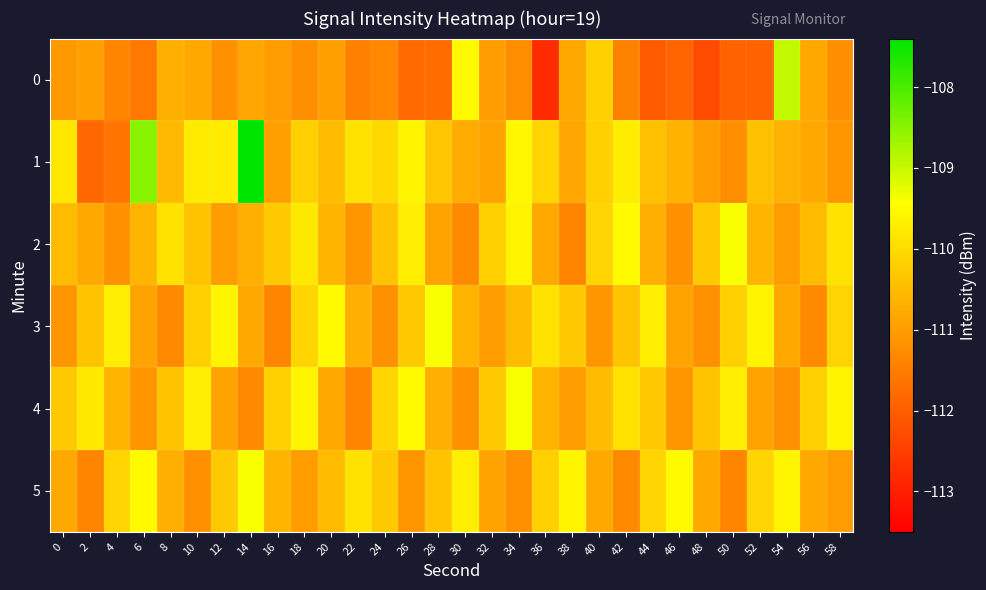

Reading left to right, what are all the values shown in this chart?

0: 0=-111.0	2=-110.9	4=-111.4	6=-111.6	8=-110.7	10=-110.8	12=-111.2	14=-110.8	16=-111.0	18=-111.2	20=-110.9	22=-111.5	24=-111.3	26=-111.8	28=-111.7	30=-109.5	32=-111.0	34=-111.2	36=-112.8	38=-110.8	40=-110.2	42=-111.5	44=-112.1	46=-111.9	48=-112.3	50=-111.9	52=-111.9	54=-109.0	56=-110.8	58=-111.2
1: 0=-109.8	2=-111.8	4=-111.6	6=-108.5	8=-110.5	10=-109.7	12=-109.8	14=-107.4	16=-111.0	18=-110.2	20=-110.5	22=-109.9	24=-110.0	26=-109.6	28=-110.3	30=-110.8	32=-110.9	34=-109.5	36=-110.1	38=-110.8	40=-110.2	42=-109.7	44=-110.5	46=-110.6	48=-111.0	50=-111.2	52=-110.4	54=-110.7	56=-110.8	58=-111.1
2: 0=-110.5	2=-110.8	4=-111.2	6=-110.6	8=-109.9	10=-110.4	12=-111.0	14=-110.7	16=-110.3	18=-109.8	20=-110.6	22=-111.1	24=-110.4	26=-109.7	28=-110.9	30=-111.3	32=-110.2	34=-109.6	36=-110.8	38=-111.4	40=-110.1	42=-109.5	44=-110.7	46=-111.2	48=-110.3	50=-109.4	52=-110.6	54=-111.0	56=-110.5	58=-109.9
3: 0=-111.1	2=-110.4	4=-109.7	6=-110.9	8=-111.3	10=-110.2	12=-109.6	14=-110.8	16=-111.4	18=-110.1	20=-109.5	22=-110.7	24=-111.2	26=-110.3	28=-109.4	30=-110.6	32=-111.0	34=-110.5	36=-109.9	38=-110.3	40=-111.1	42=-110.4	44=-109.7	46=-110.9	48=-111.2	50=-110.2	52=-109.6	54=-110.8	56=-111.3	58=-110.1
4: 0=-110.3	2=-109.8	4=-110.6	6=-111.1	8=-110.4	10=-109.7	12=-110.9	14=-111.3	16=-110.2	18=-109.6	20=-110.8	22=-111.4	24=-110.1	26=-109.5	28=-110.7	30=-111.2	32=-110.3	34=-109.4	36=-110.6	38=-111.0	40=-110.5	42=-109.9	44=-110.3	46=-111.1	48=-110.4	50=-109.7	52=-110.9	54=-111.2	56=-110.2	58=-109.6
5: 0=-110.8	2=-111.4	4=-110.1	6=-109.5	8=-110.7	10=-111.2	12=-110.3	14=-109.4	16=-110.6	18=-111.0	20=-110.5	22=-109.9	24=-110.3	26=-111.1	28=-110.4	30=-109.7	32=-110.9	34=-111.2	36=-110.2	38=-109.6	40=-110.8	42=-111.3	44=-110.1	46=-109.5	48=-110.8	50=-111.4	52=-110.1	54=-109.6	56=-110.8	58=-111.0